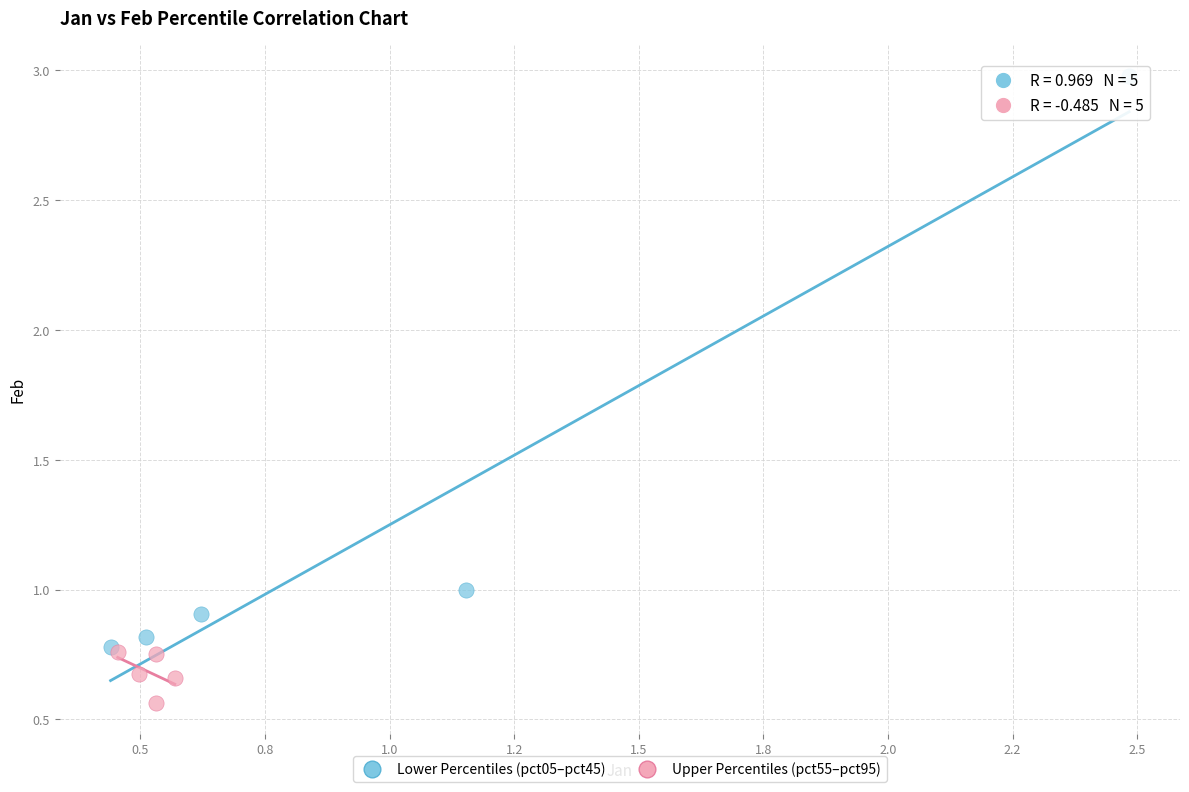

Which series has the widest spread of Y values?

Lower Percentiles (pct05–pct45)